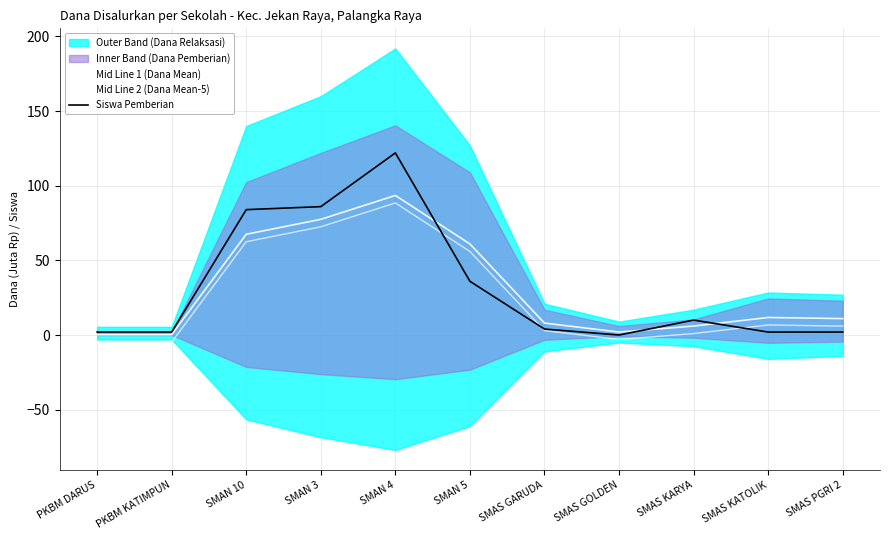

The Mid Line 1 (Dana Mean) series shows 30.9 at SMAN 3. True or false?

False